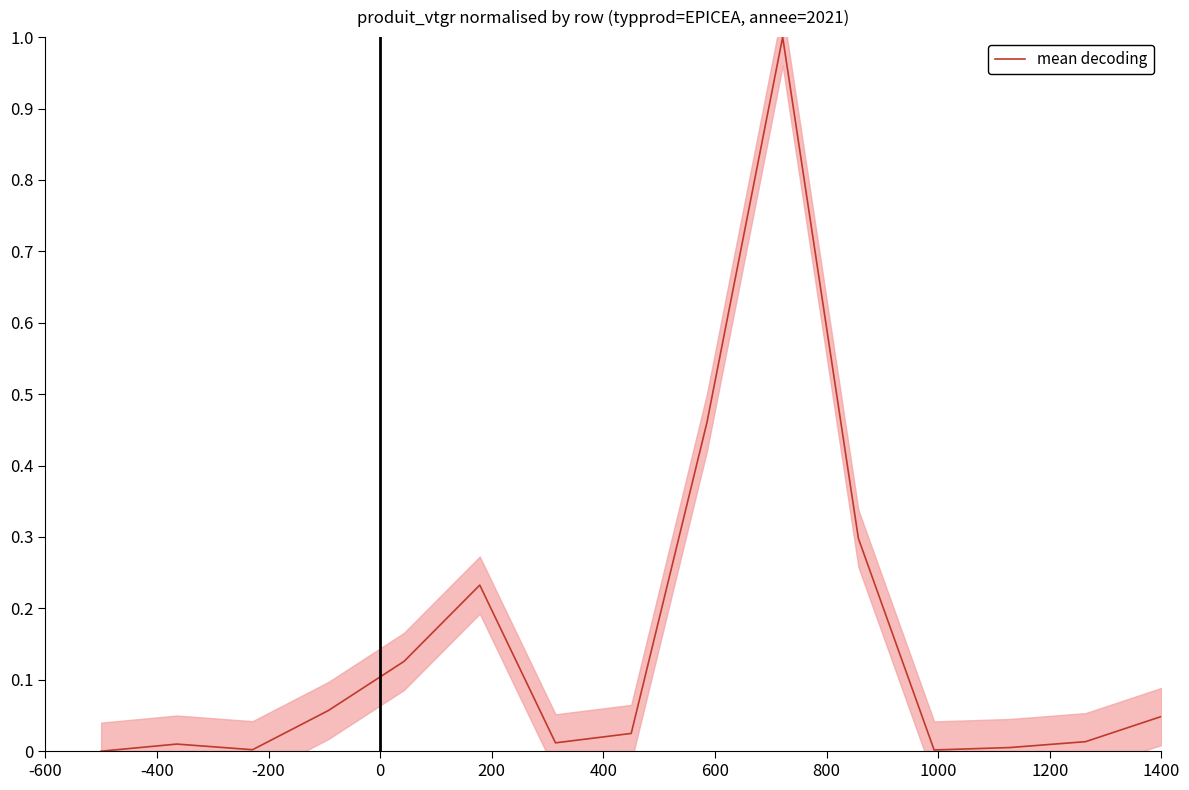

What is the label of the 9th point from the right?

600